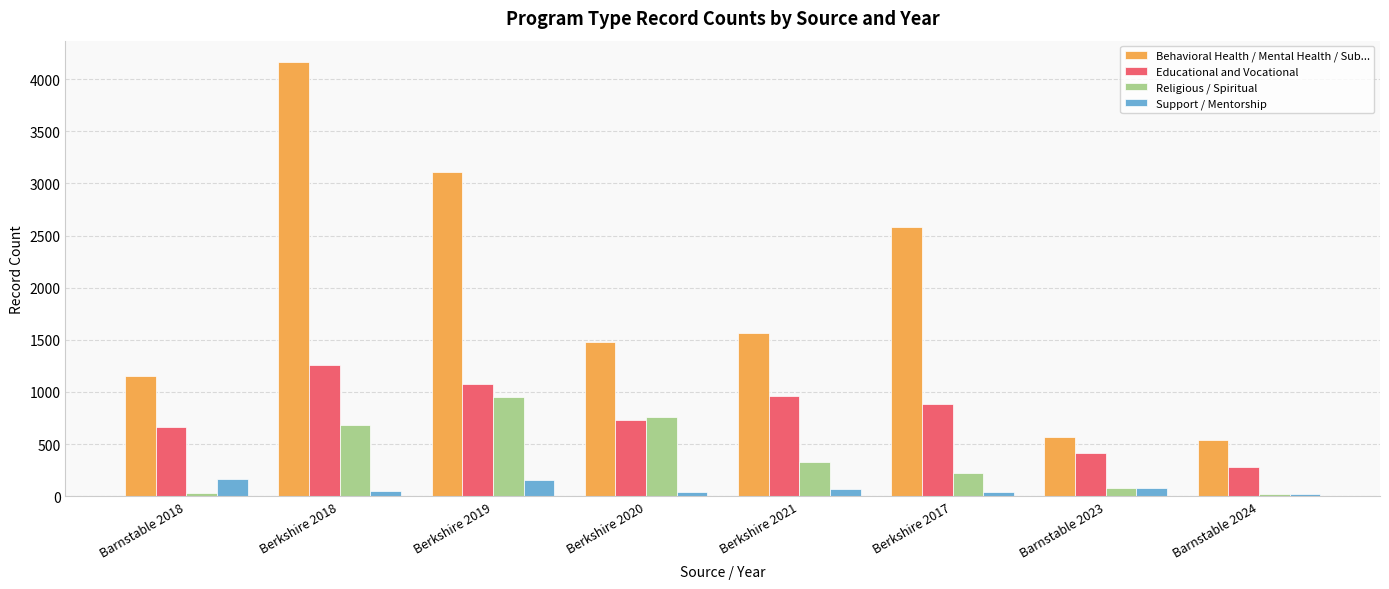

At Berkshire 2018, list the series in order from largest to smallest.

Behavioral Health / Mental Health / Sub..., Educational and Vocational, Religious / Spiritual, Support / Mentorship